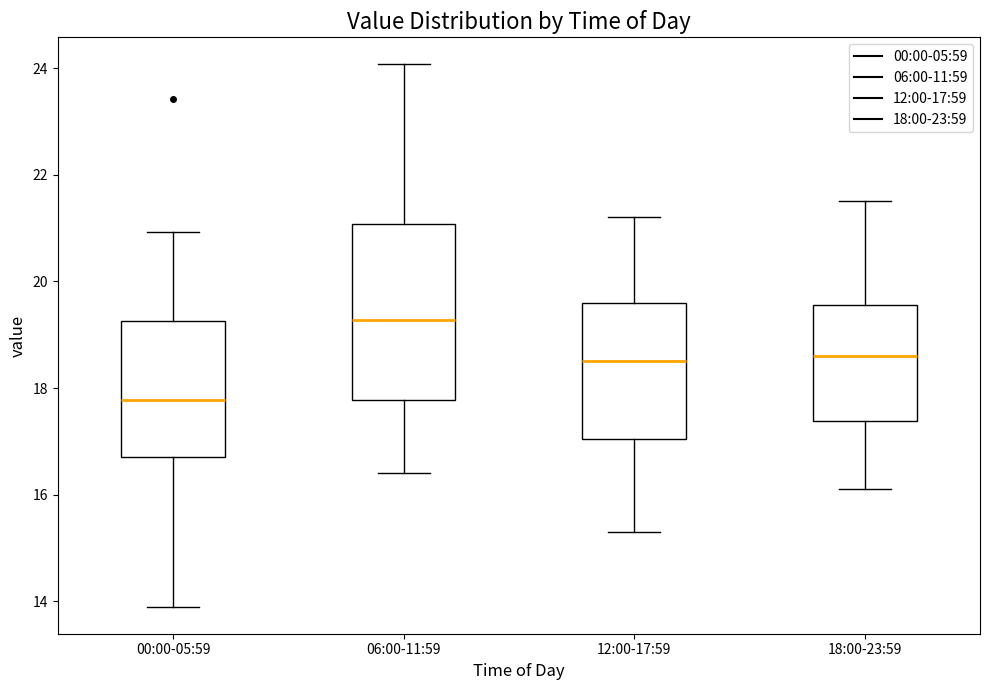

Where is the lower edge of the box for 18:00-23:59 on the y-axis? The values are not printed on the chart, so give them approximately, as read against the axis.

17.4